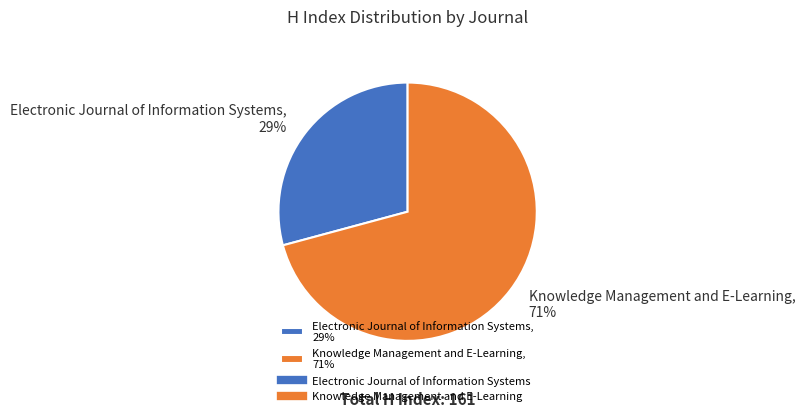

How many segments does this pie chart have?

2